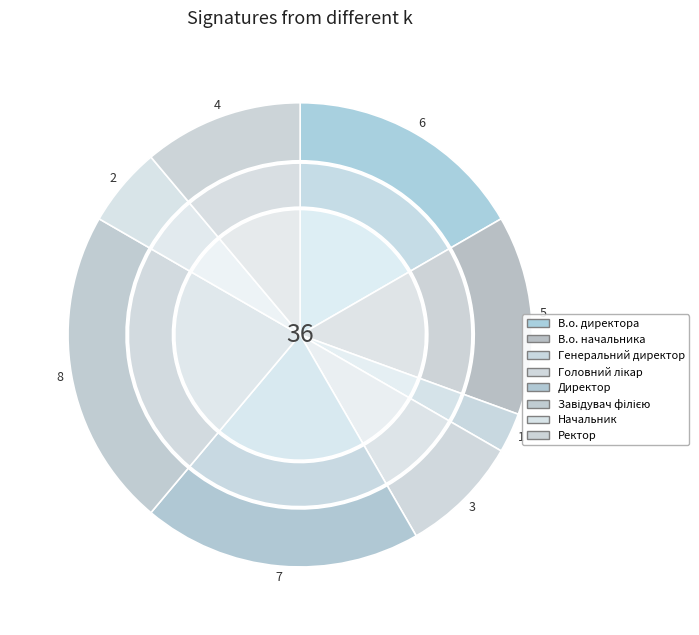

To the nearest percent, what is the average slice percentage?

12%